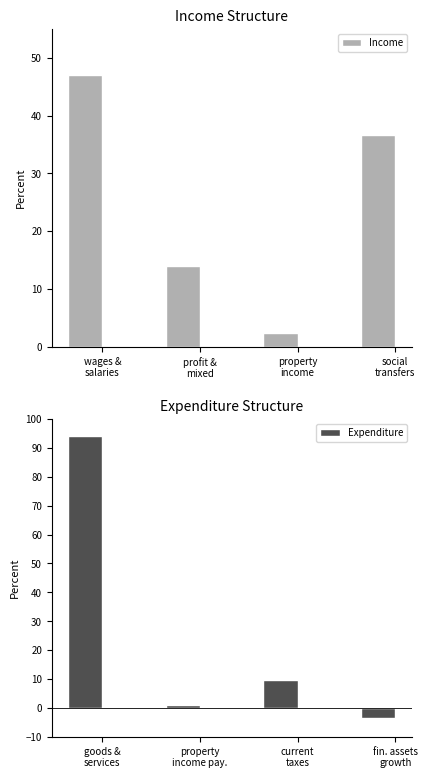

At which label does Income reach its minimum?

property
income